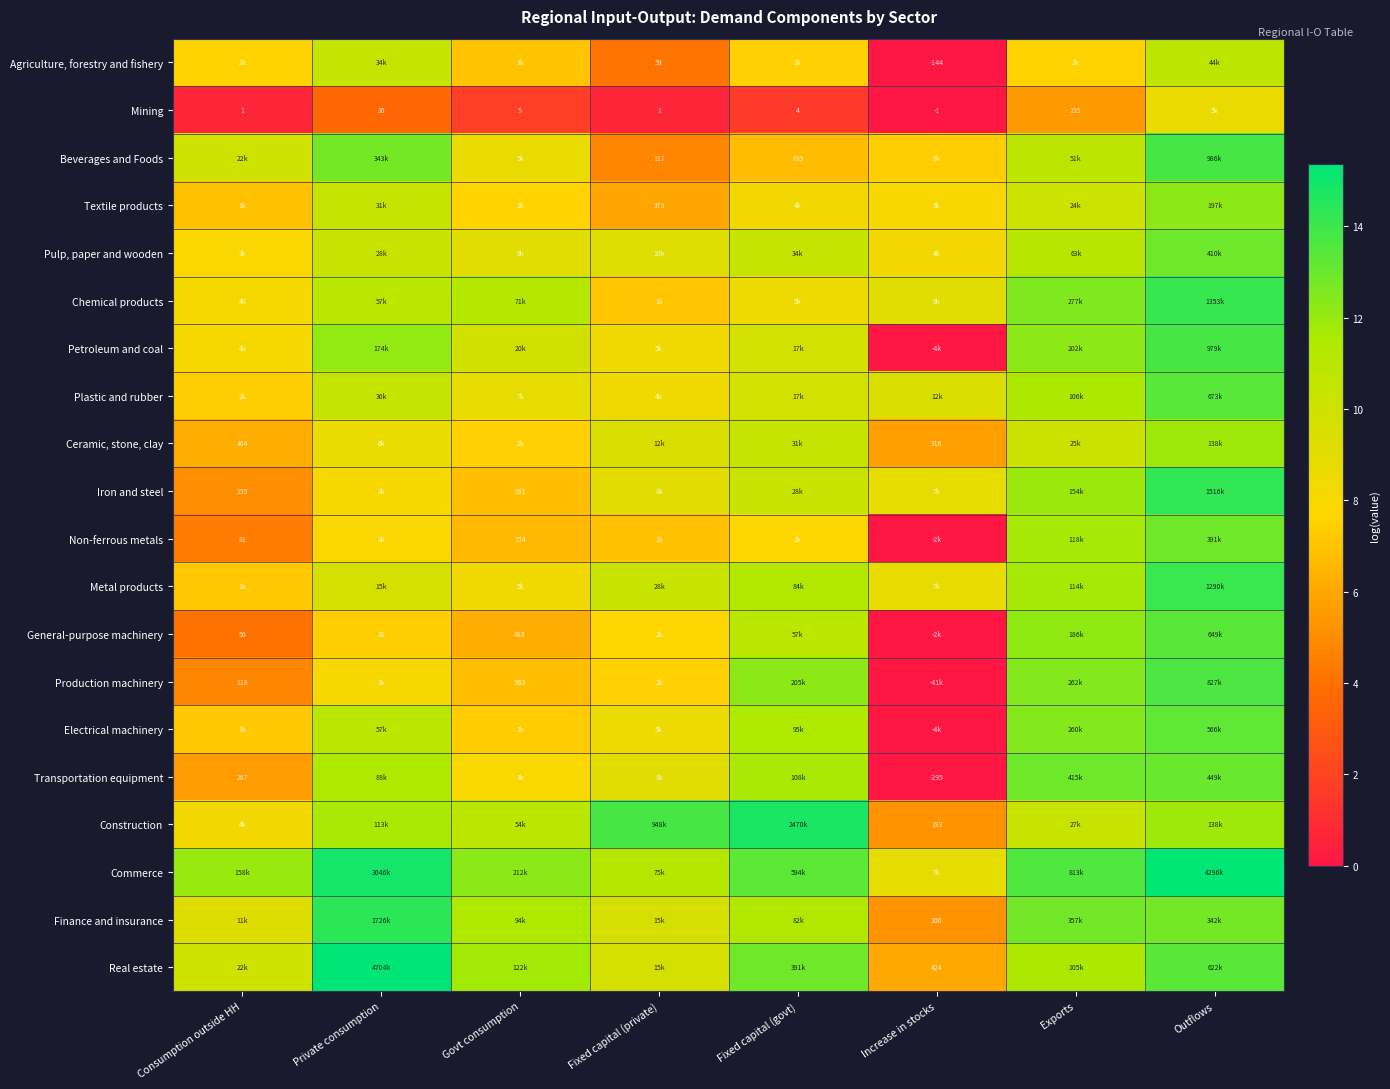

Is it true that Petroleum and coal equals 13.8 at Outflows?

True